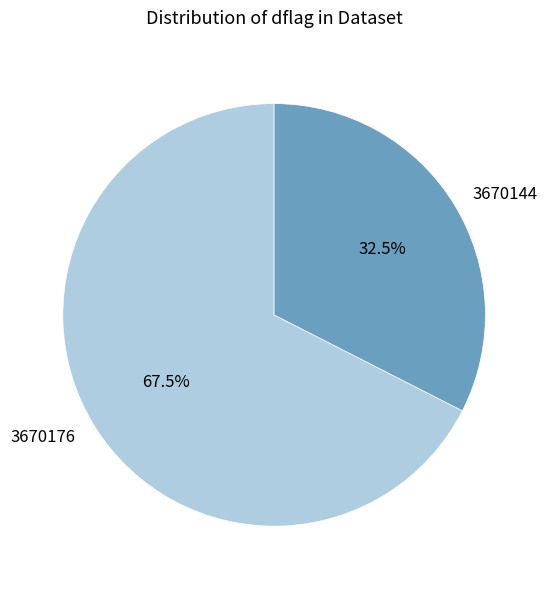

What is the largest slice in the pie chart?

3670176